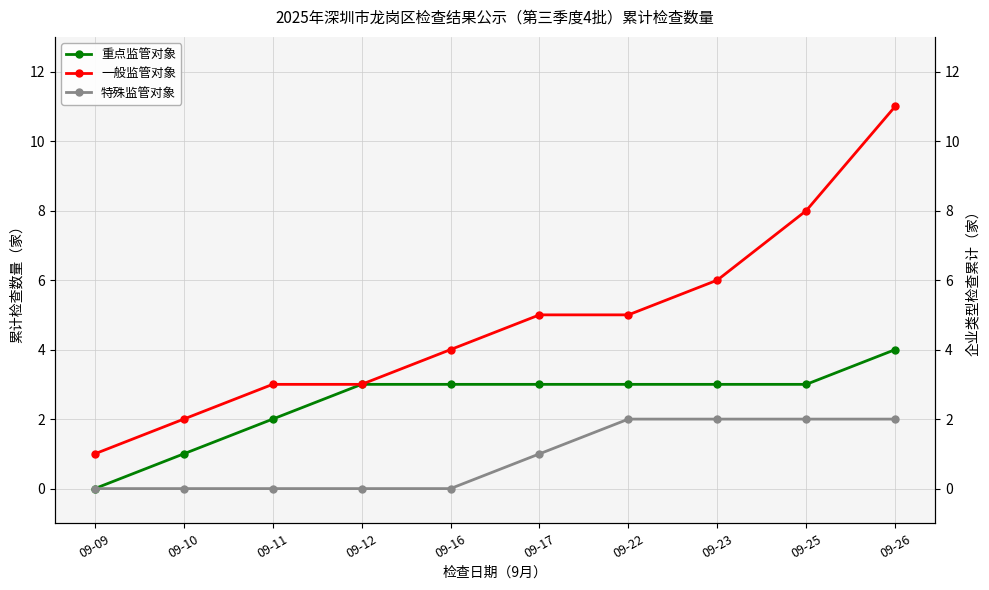

What is the sum of all 重点监管对象 values?

25